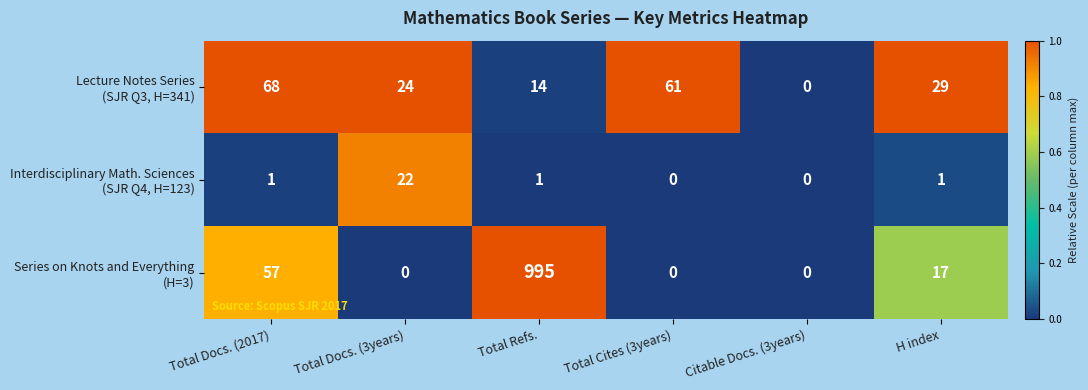

What is the greatest value displayed?

995